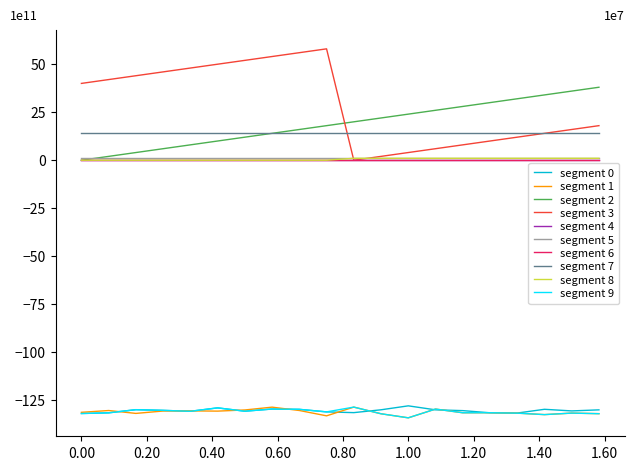

Does the chart have visible grid lines?

No